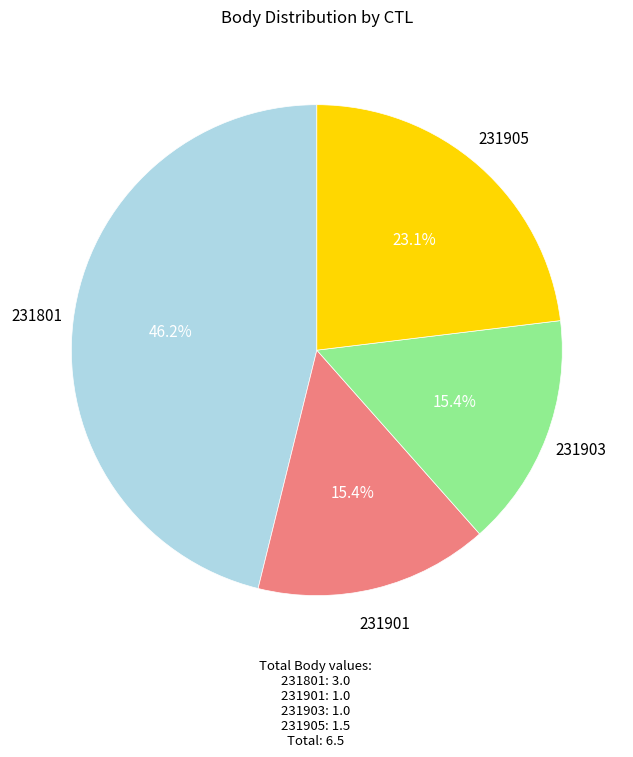

Which category has the biggest portion of the pie?

231801